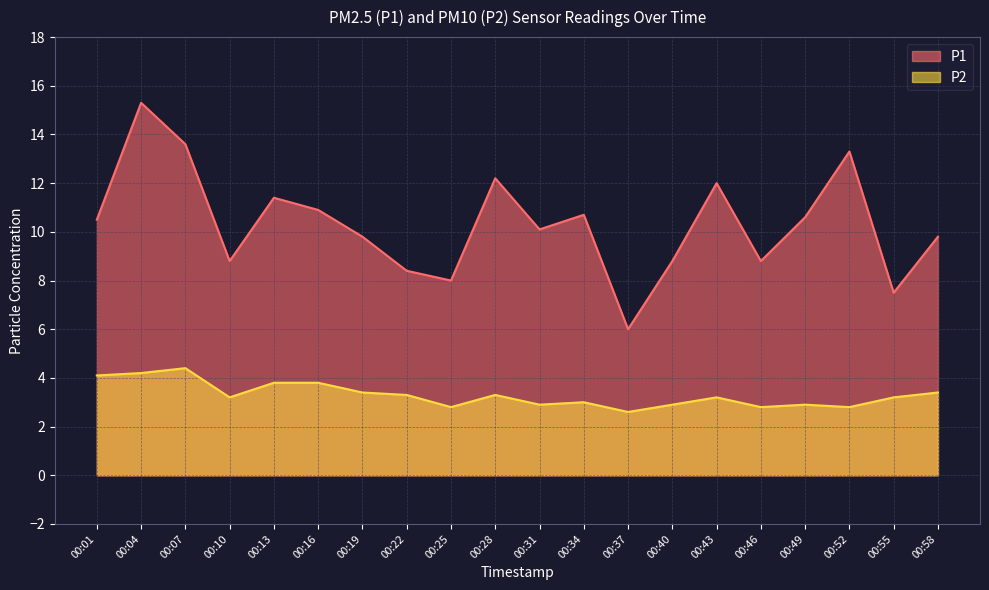

What is the spread (max minus min) of values at 00:19?

6.4